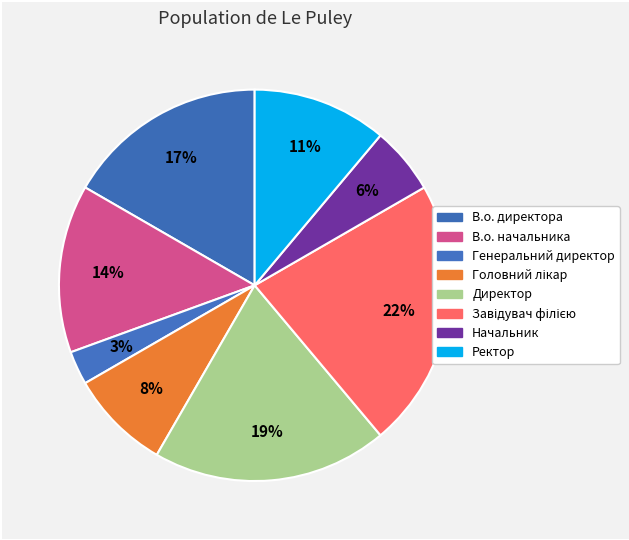

Does Головний лікар account for over 50% of the chart?

No